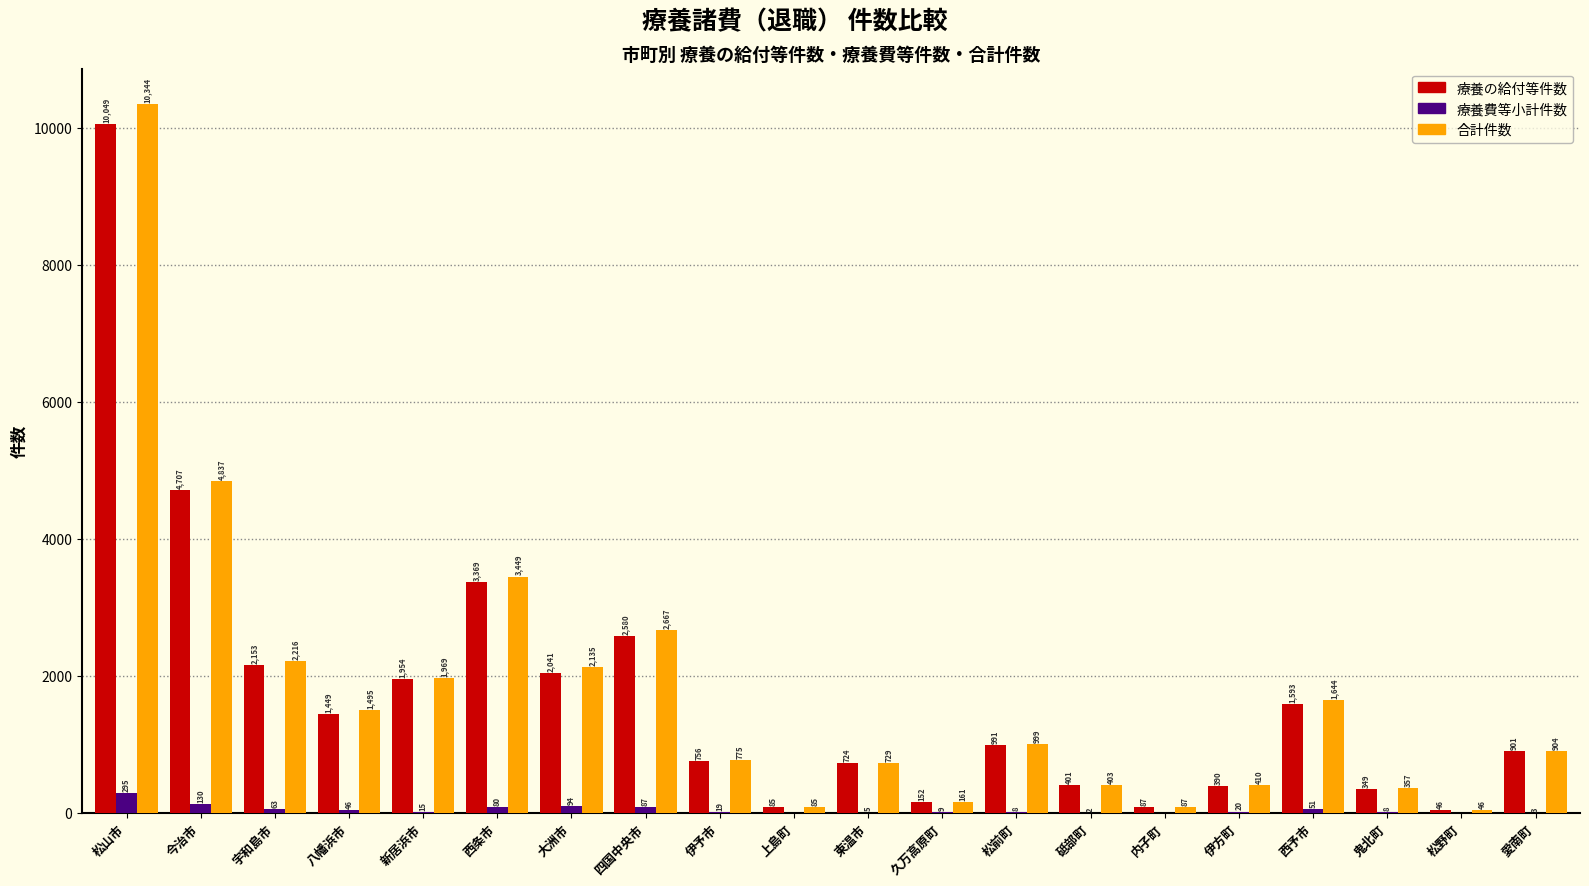

What is the highest value of the 療養の給付等件数 series?

10049